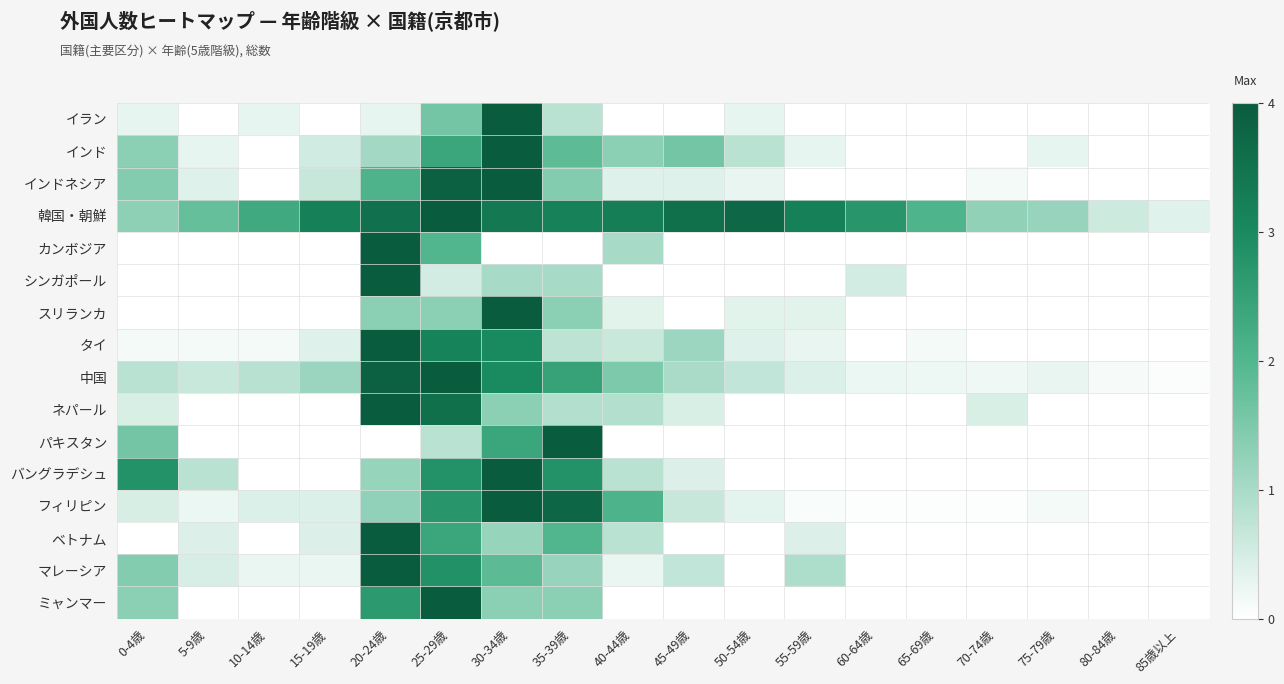

How many categories are shown in the chart?

18